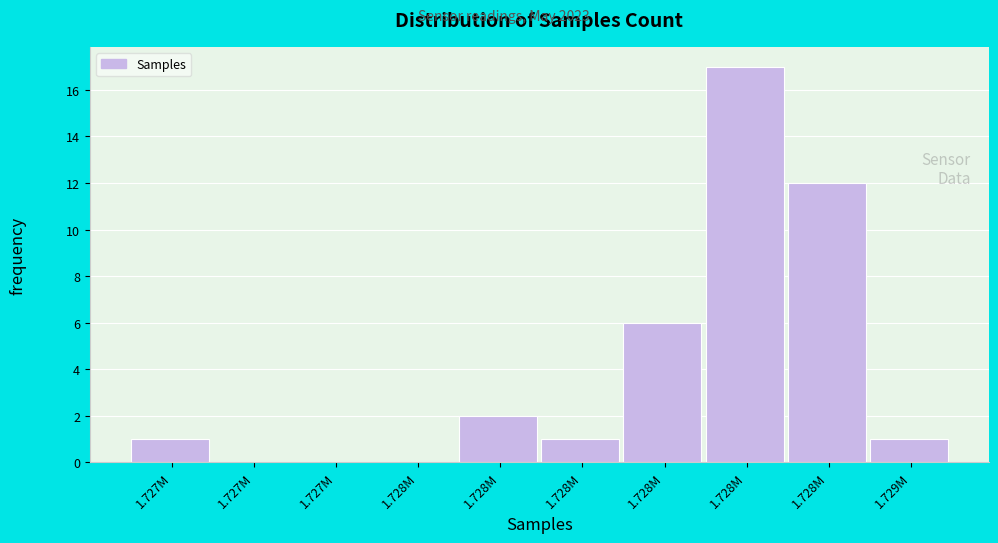

Are the bars horizontal?

No